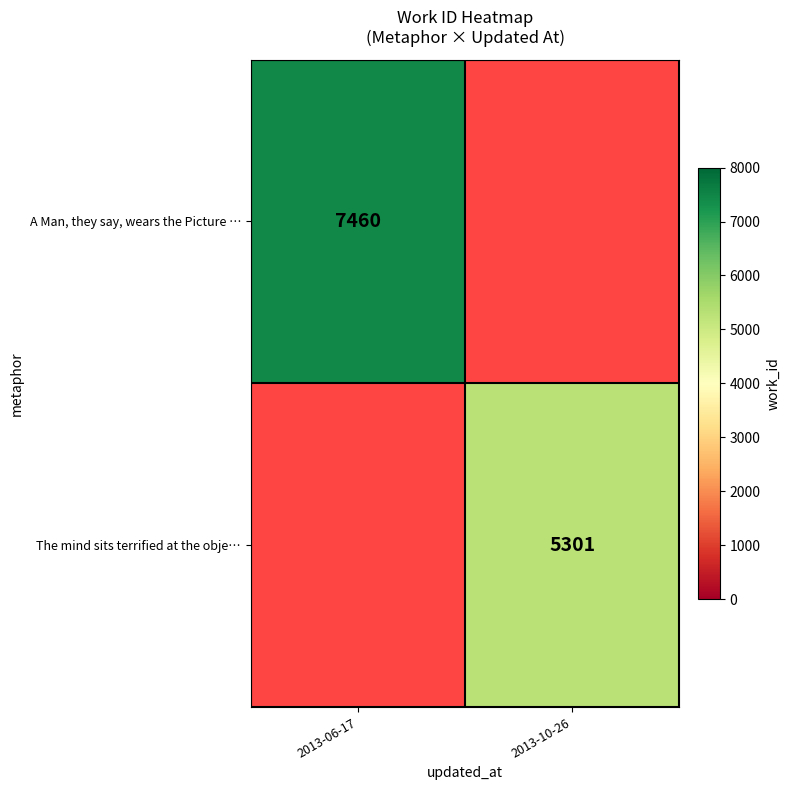

Count the number of categories in the chart.

2